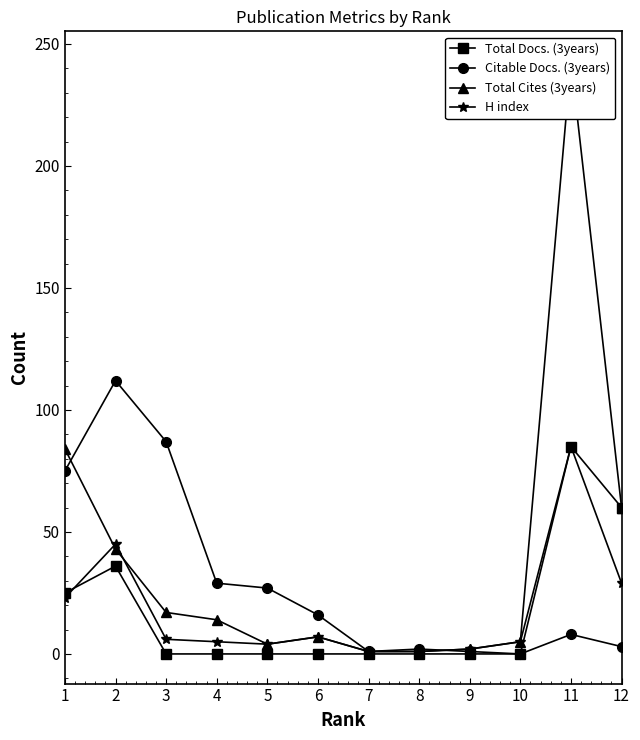

What are all the series names shown in the legend?

Total Docs. (3years), Citable Docs. (3years), Total Cites (3years), H index